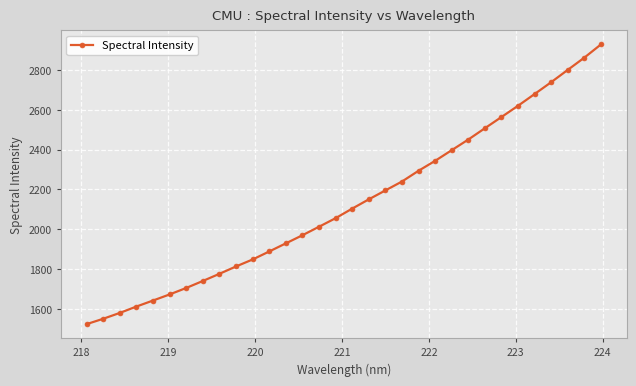

How many categories are shown in the chart?

32